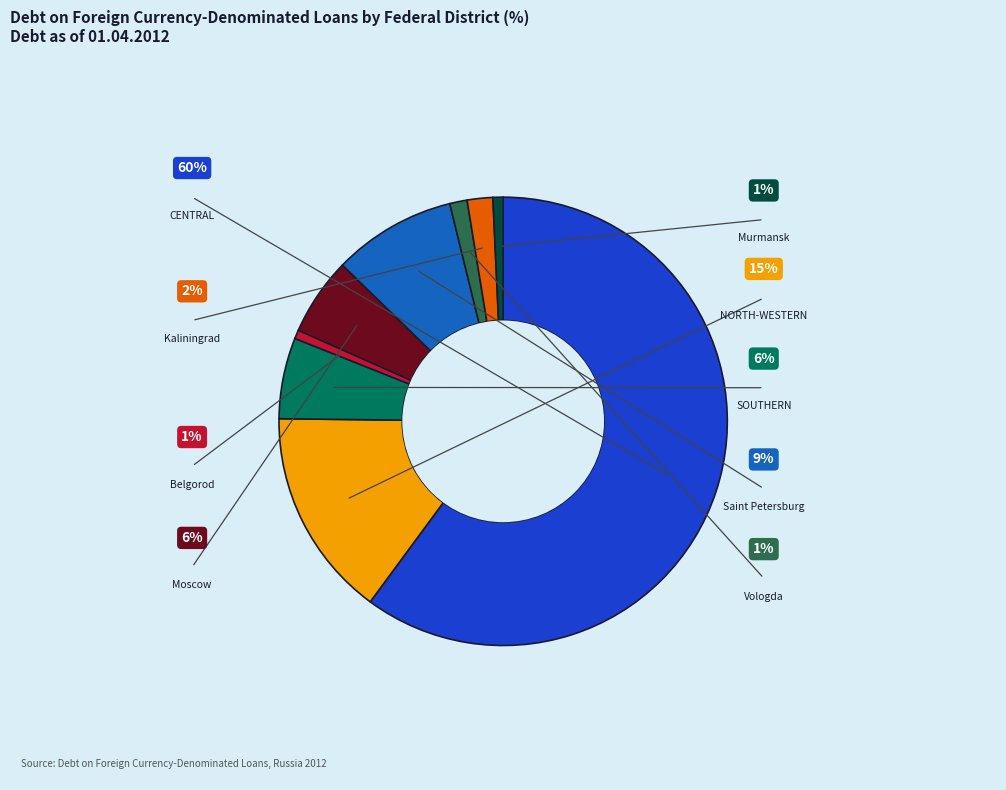

To the nearest percent, what is the difference between the largest and smallest slice percentages?

59%